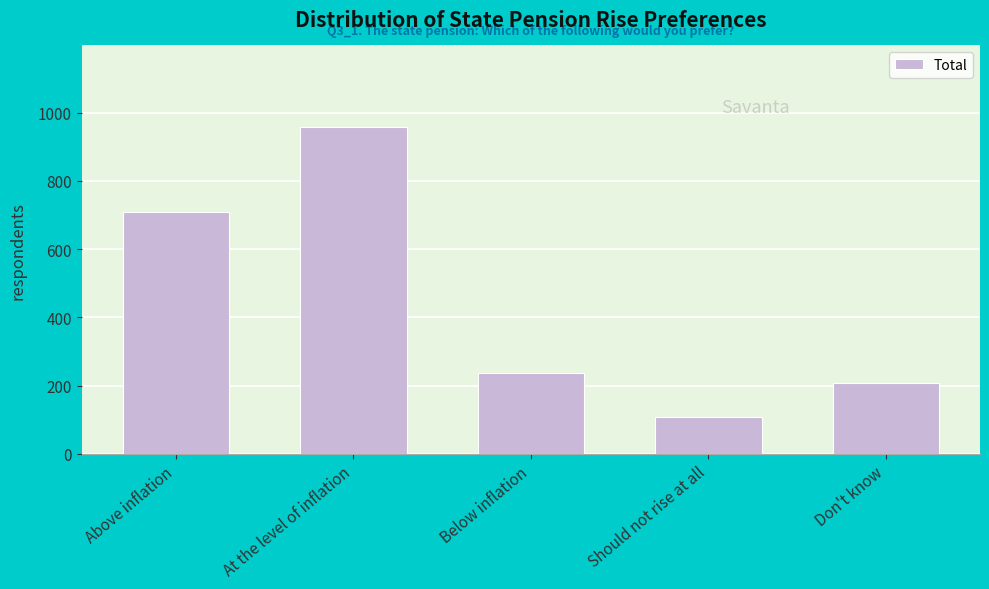

Reading left to right, transcribe all the data shown in this chart.

Above inflation=708	At the level of inflation=958	Below inflation=236	Should not rise at all=108	Don't know=207